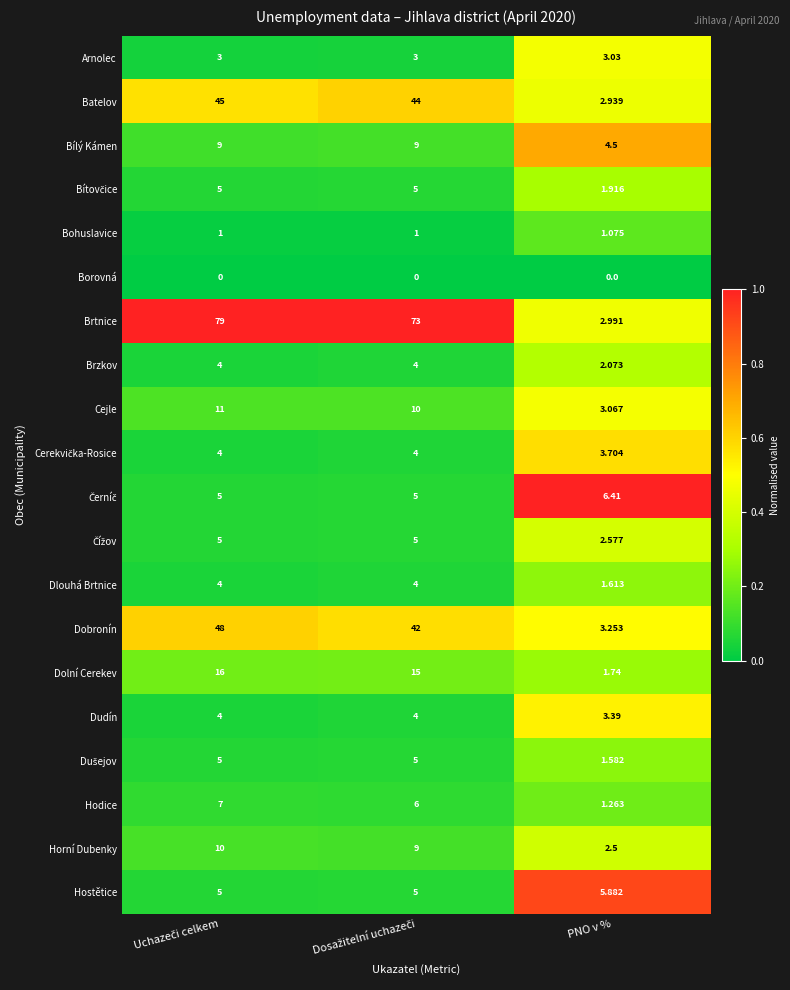

Is the value of Dudín at PNO v % greater than the value of Bohuslavice at PNO v %?

Yes